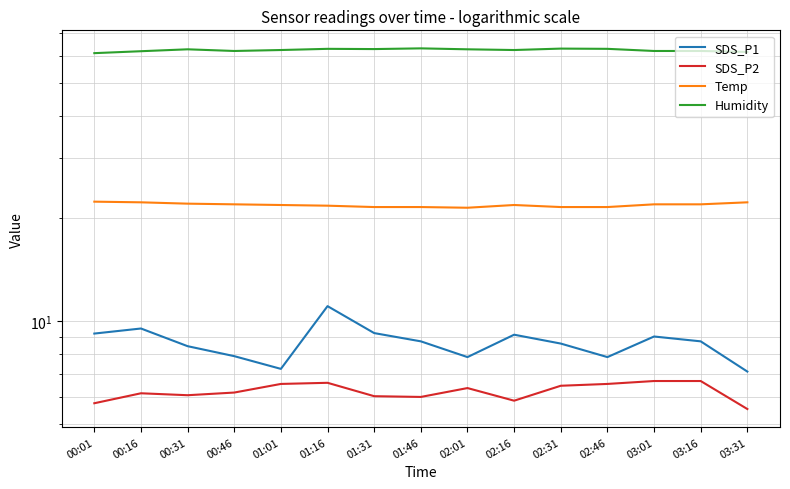

Is the value of SDS_P1 at 01:31 greater than the value of Temp at 03:01?

No